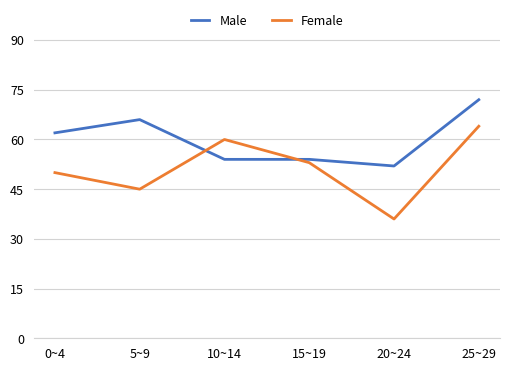

Reading left to right, what are all the values shown in this chart?

Male: 0~4=62	5~9=66	10~14=54	15~19=54	20~24=52	25~29=72
Female: 0~4=50	5~9=45	10~14=60	15~19=53	20~24=36	25~29=64